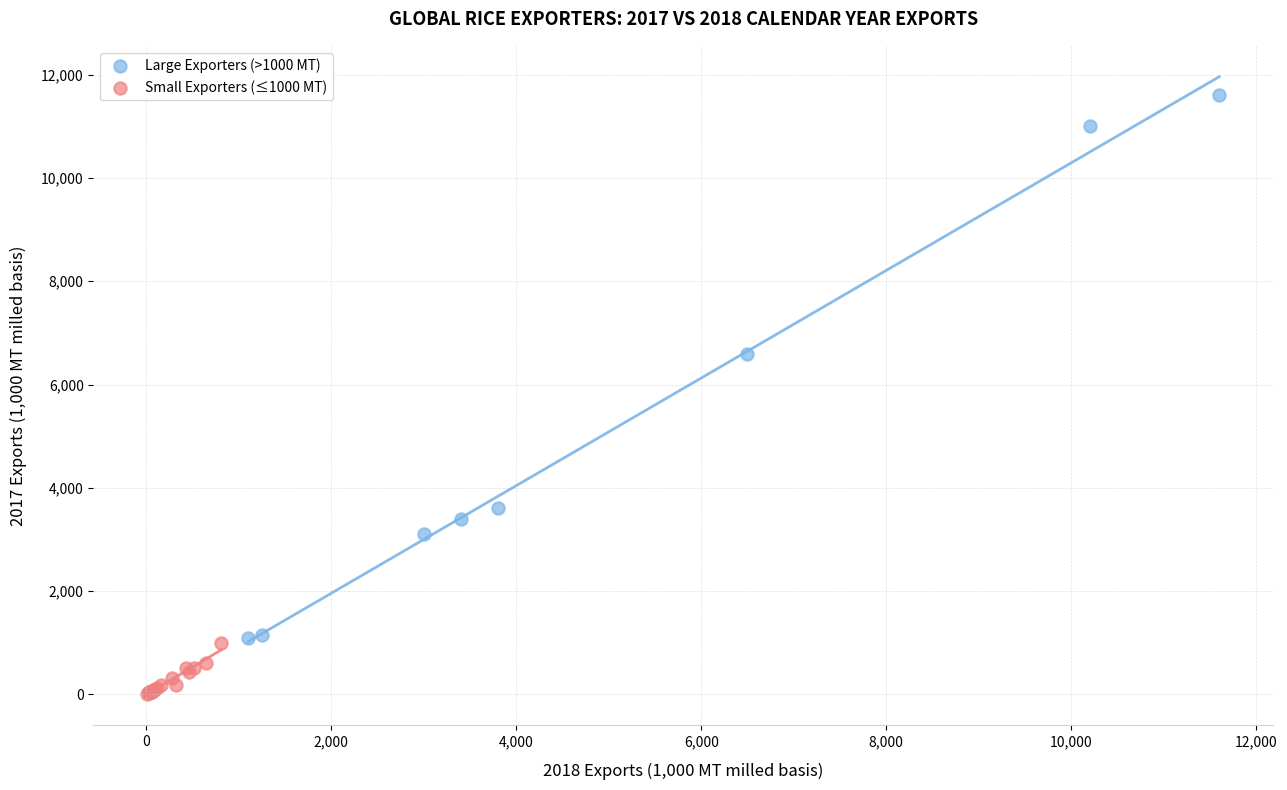

What are all the series names shown in the legend?

Large Exporters (>1000 MT), Small Exporters (≤1000 MT)